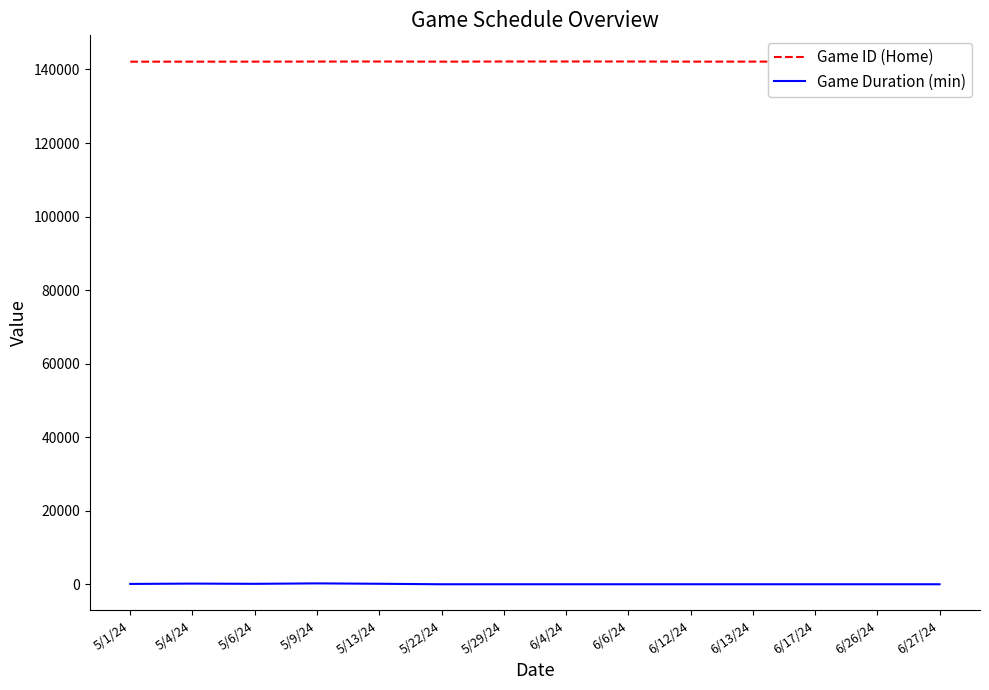

What is the difference between the maximum and minimum values in the Game ID (Home) series?

55